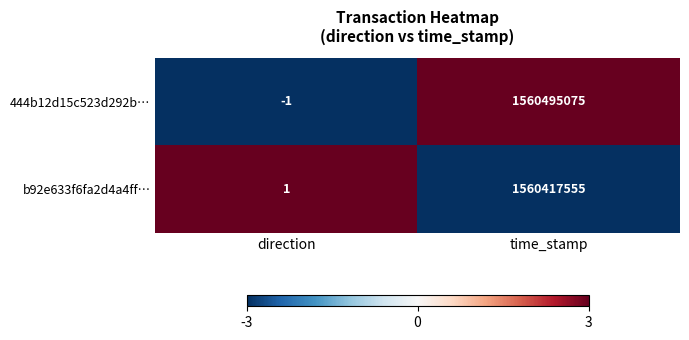

At which label is b92e633f6fa2d4a4ff… closest to 780208778?

direction